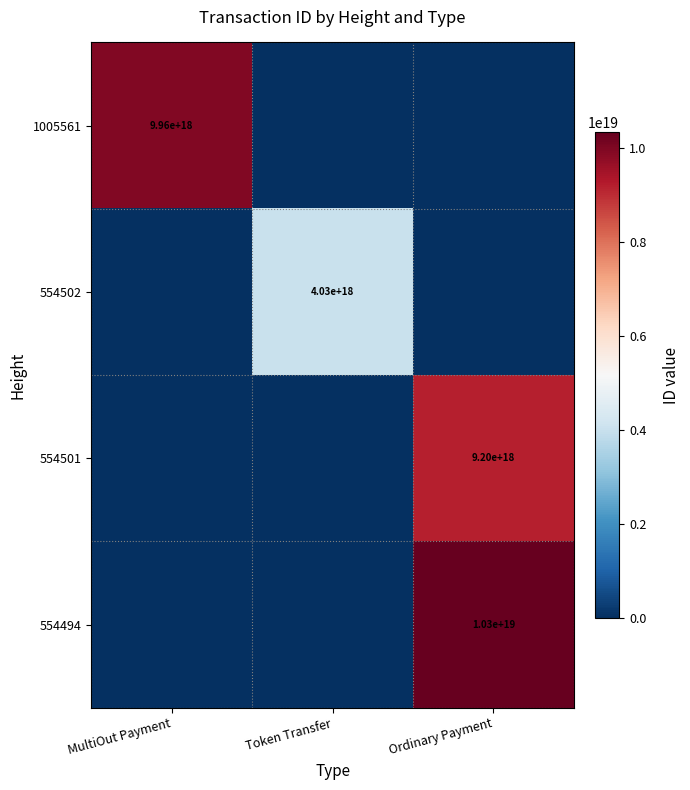

Count the 1005561 values in the range 0 to 9962785331904843776.

3